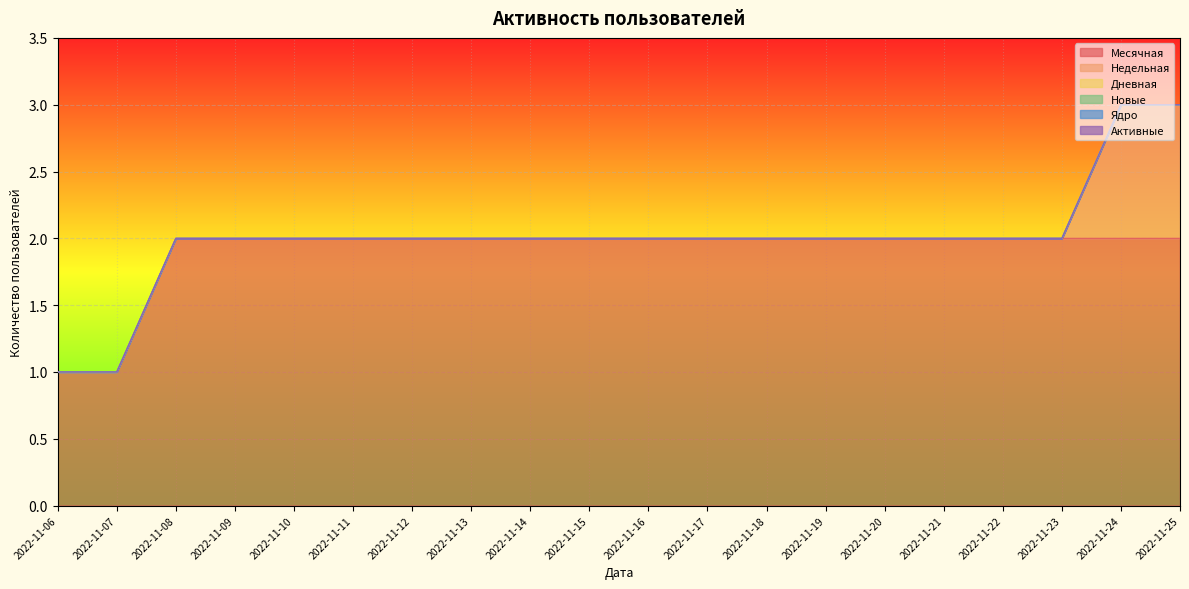

Which series changed the most between 2022-11-16 and 2022-11-24?

Недельная